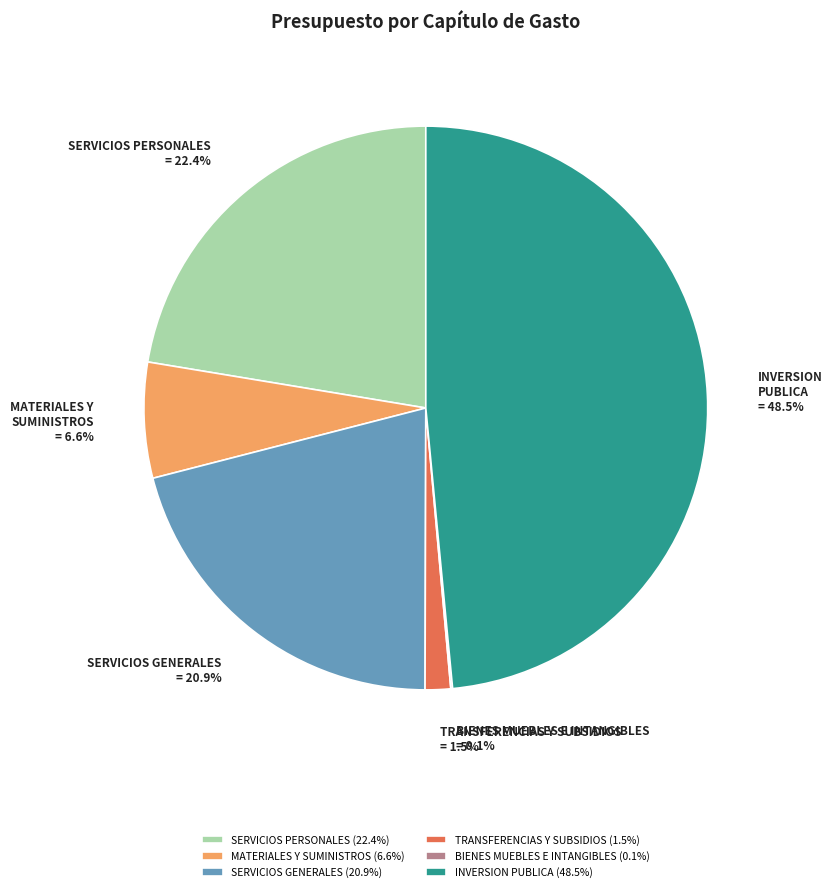

Is there any slice that represents more than half of the pie?

No